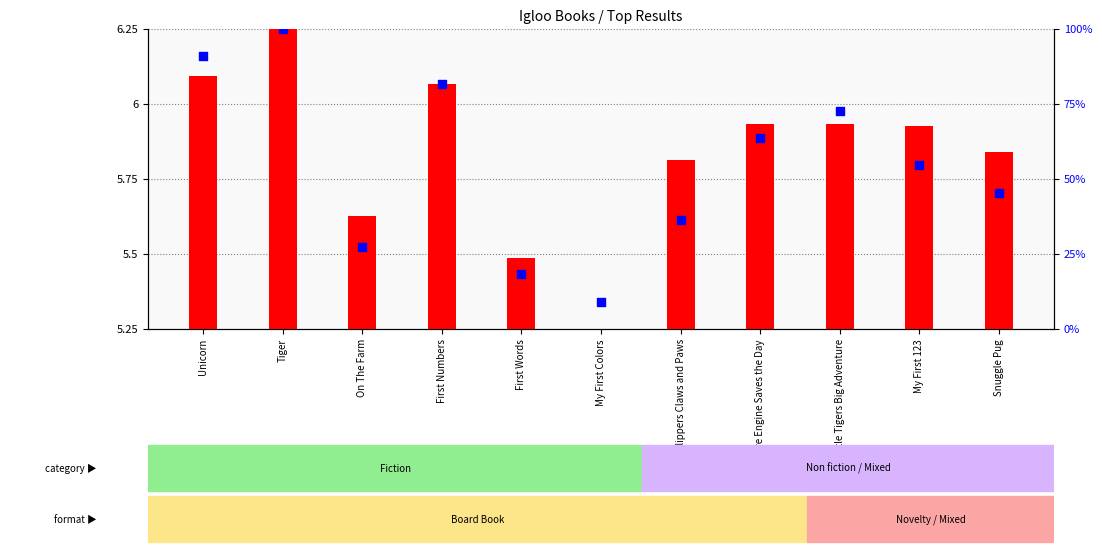

What are all the series names shown in the legend?

transformed count, percentile rank within the sample